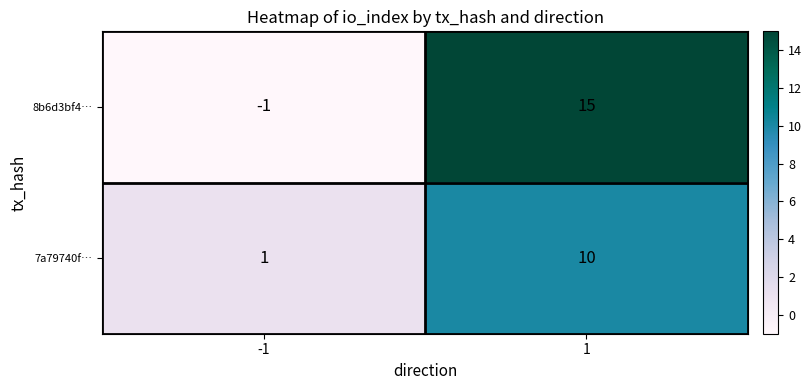

Which series has the widest spread of values?

8b6d3bf4…